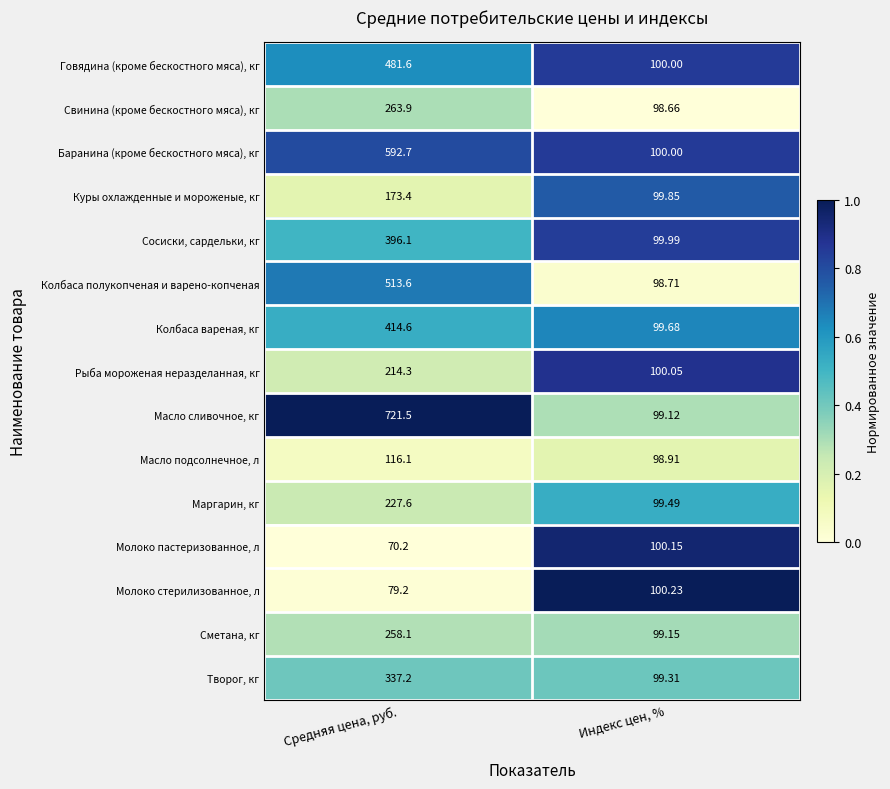

Which series changed the most between Средняя цена, руб. and Индекс цен, %?

Масло сливочное, кг